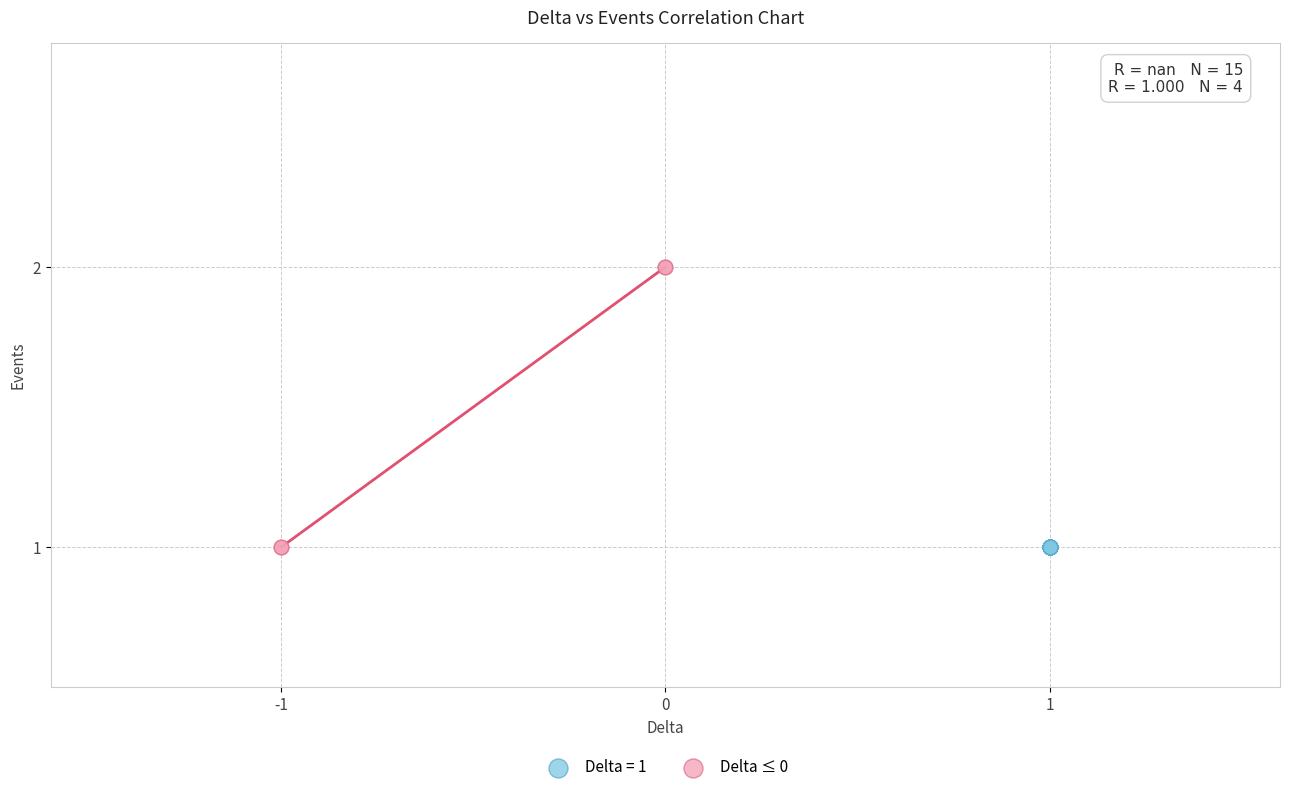

Which series contains the highest Y value?

Delta ≤ 0